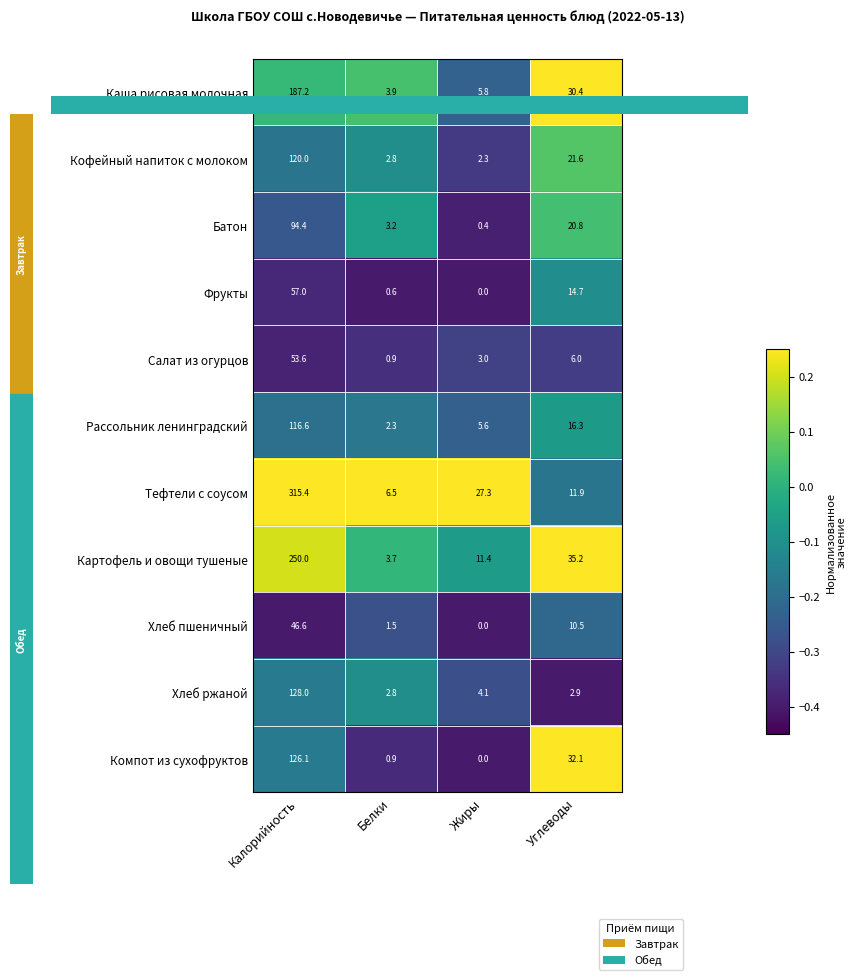

At how many categories does at least one series exceed 0?

4